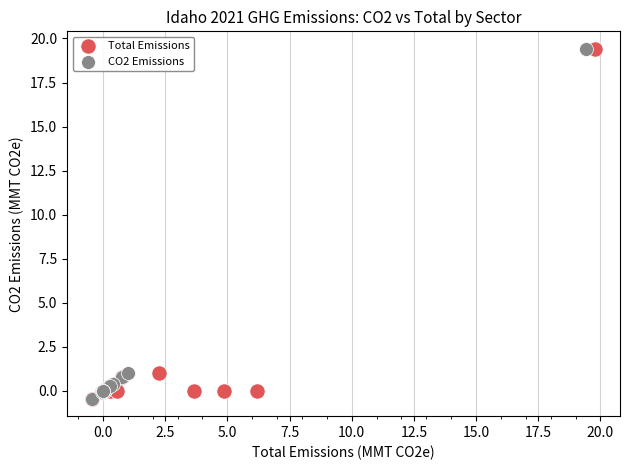

What are all the series names shown in the legend?

Total Emissions, CO2 Emissions